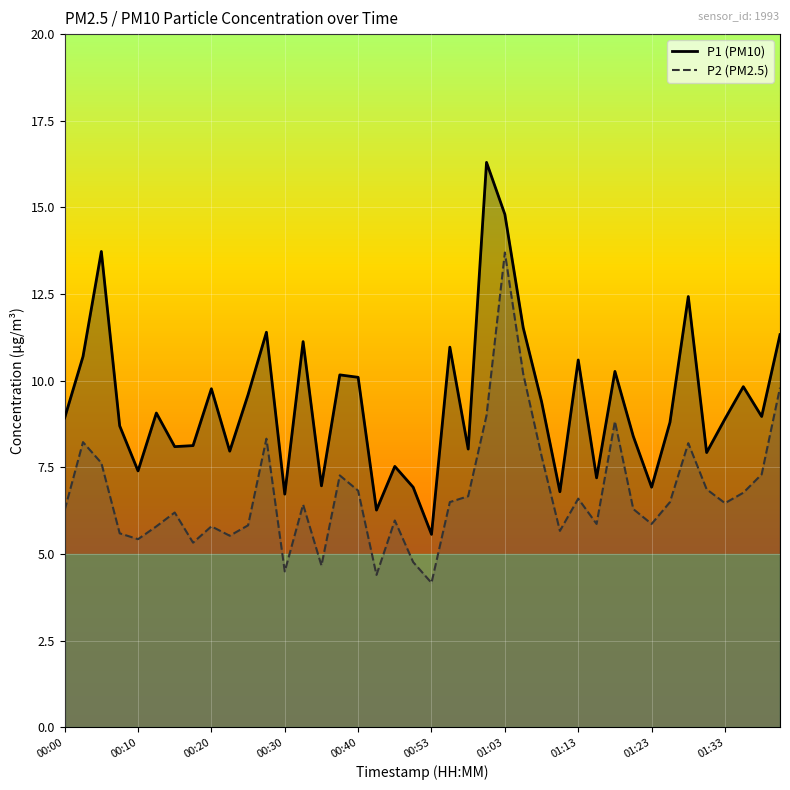

True or false: P2 and P1 cross at least once.

False